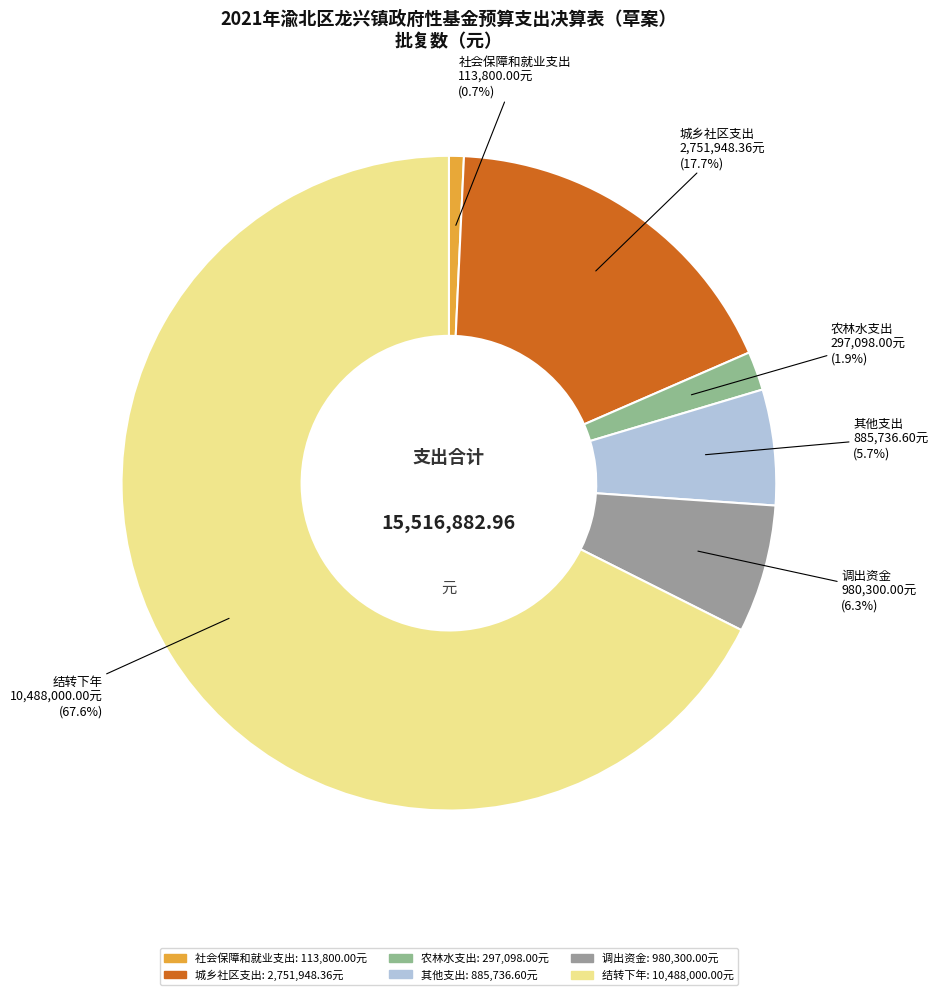

Count the number of slices in the pie.

6